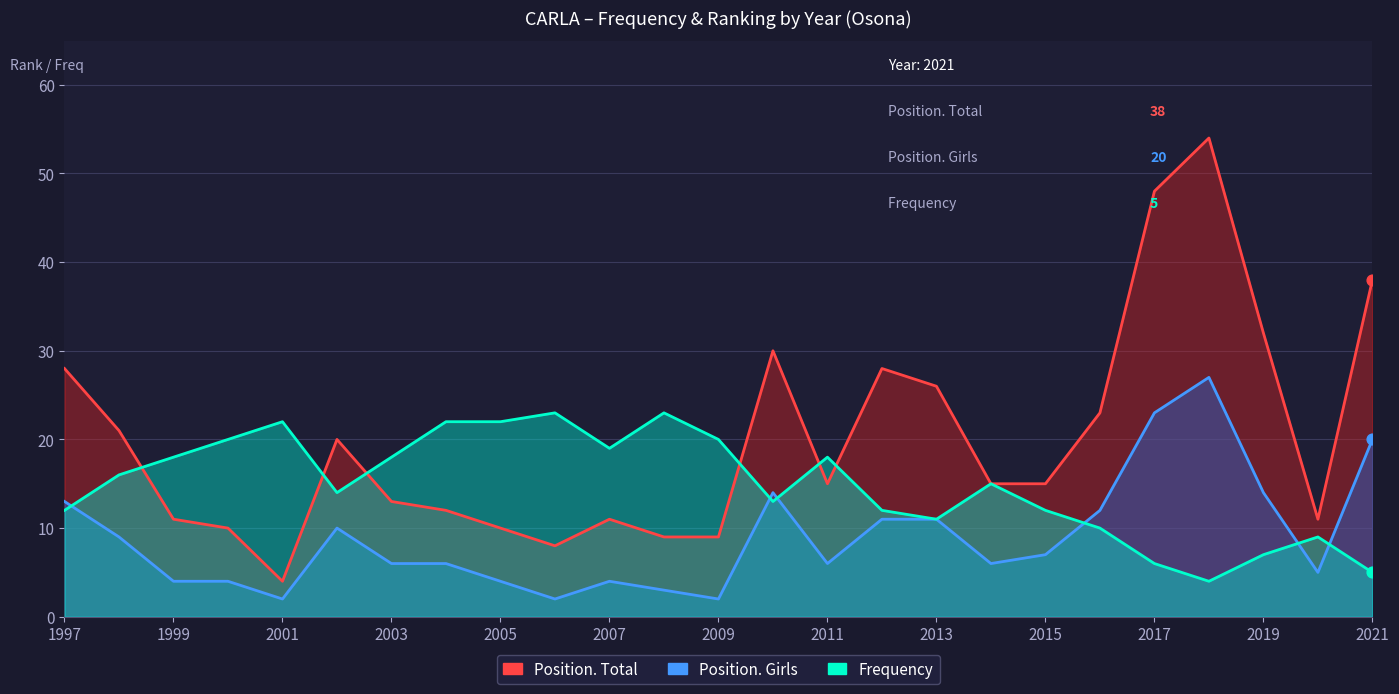

Which series reaches the maximum Y coordinate?

Position. Total